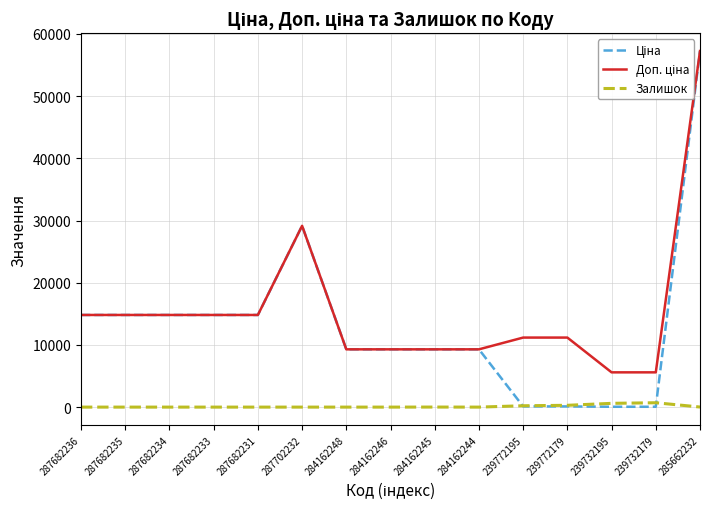

What is the total value across all series at 284162248?

18580.9